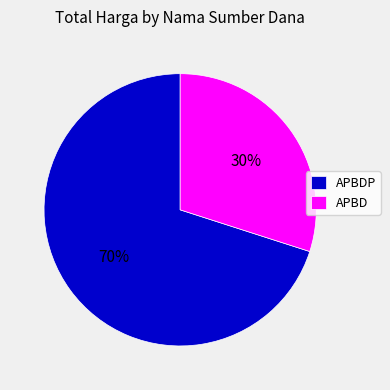

Is the sum of APBDP and APBD greater than half?

Yes